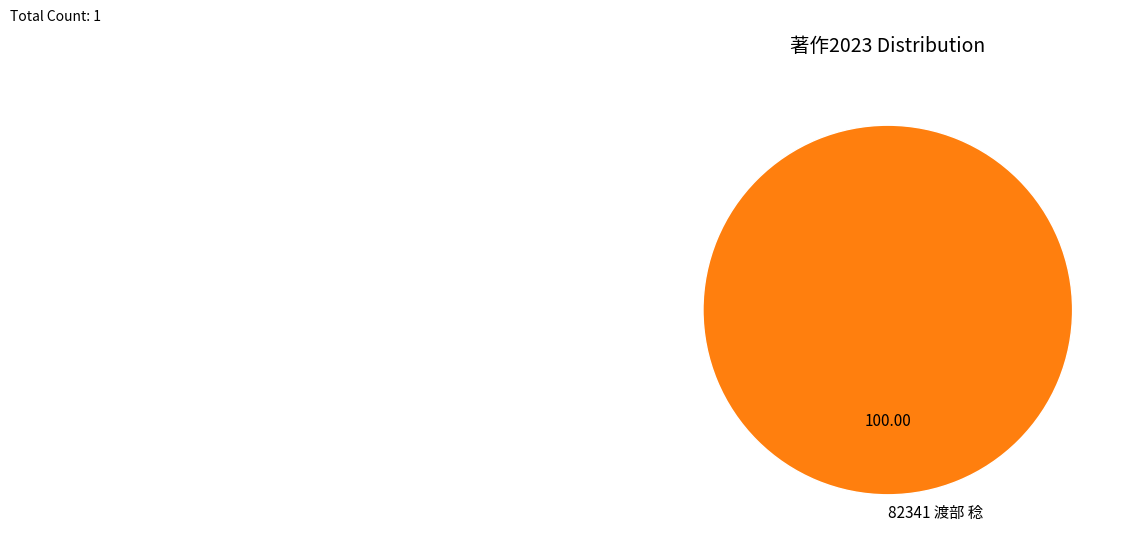

Rank the categories by value from highest to lowest.

82341 渡部 稔